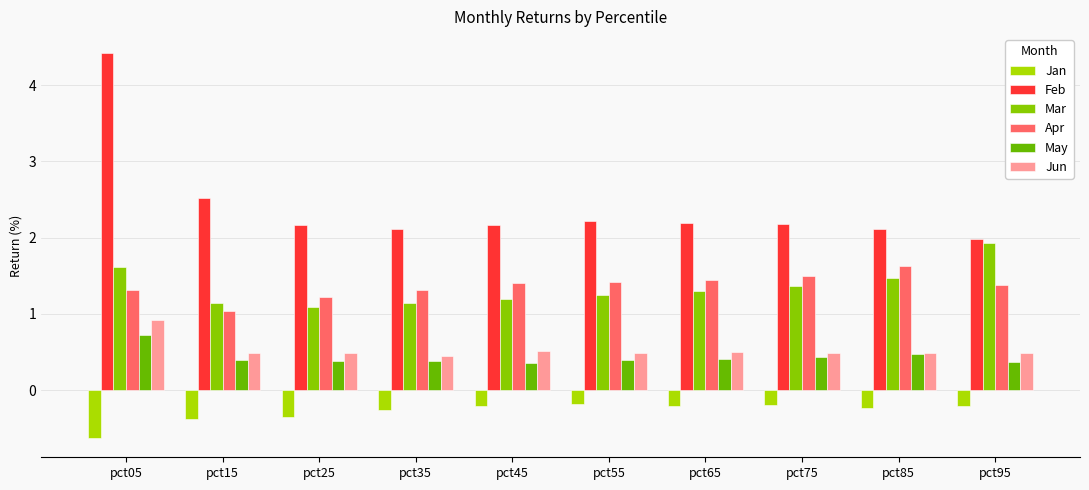

At how many categories does at least one series exceed 2?

9